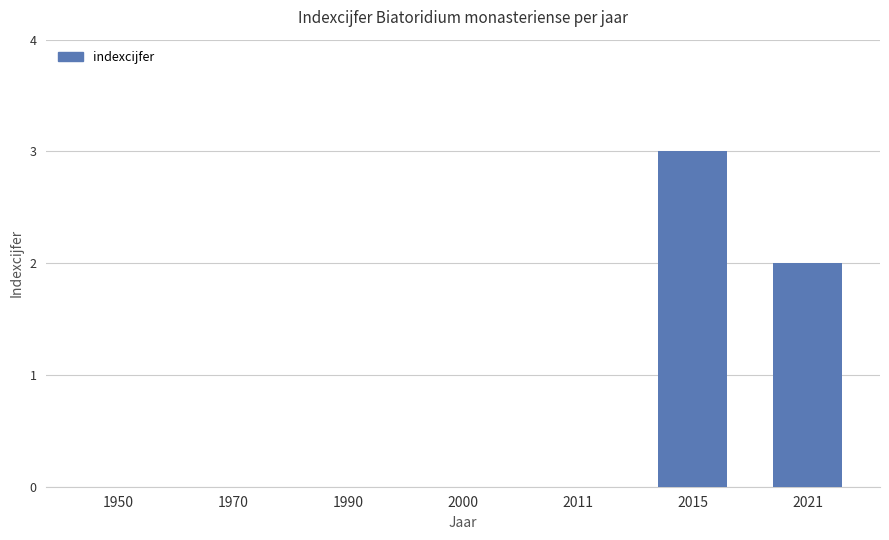

The value at 1970 is 1. True or false?

False